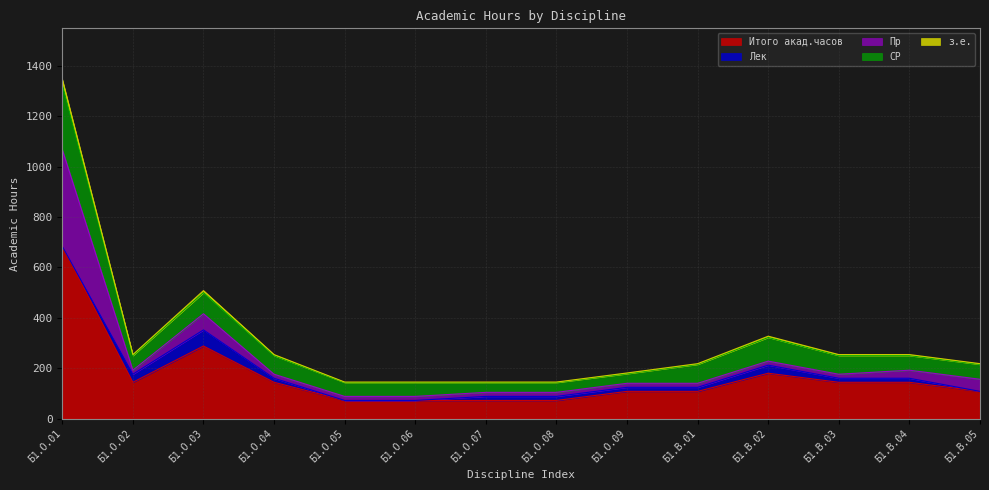

What is the maximum value shown in the chart?

684